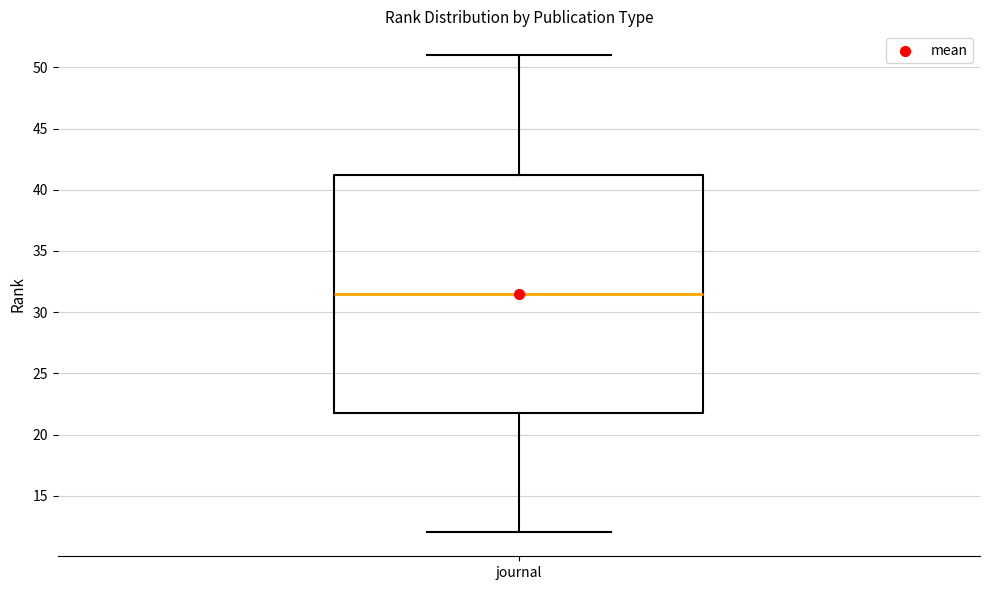

Read this box plot against the y-axis: the position of the median line, the range covered by the box, and the ends of both whiskers. The values are not printed on the chart, so give them approximately, as read against the axis.

median 31.5, box 22.0 to 41.5, whiskers 12.0 to 51.0